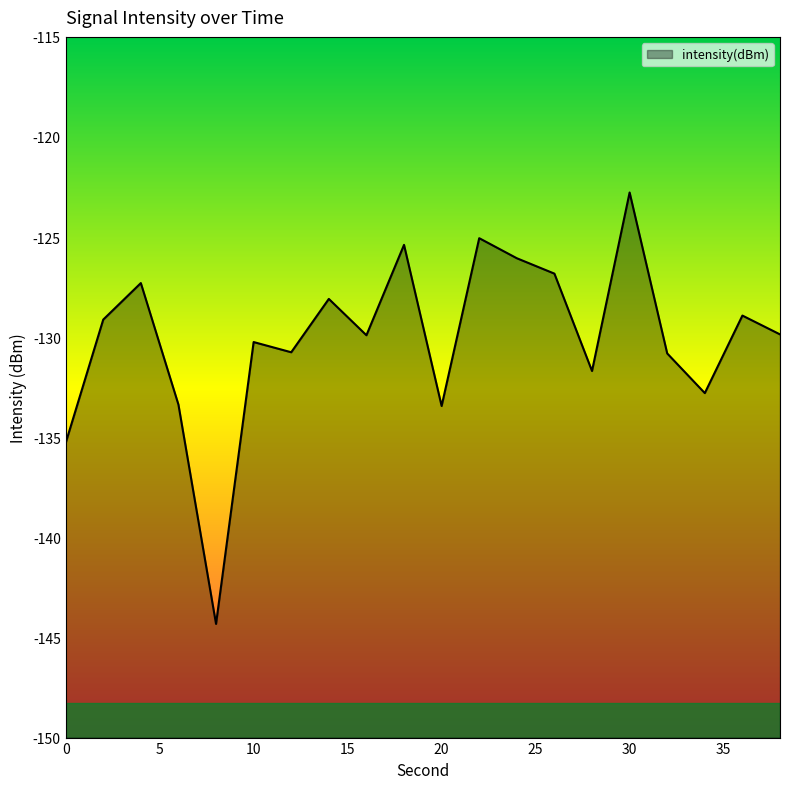

How many data points are above -129?

8